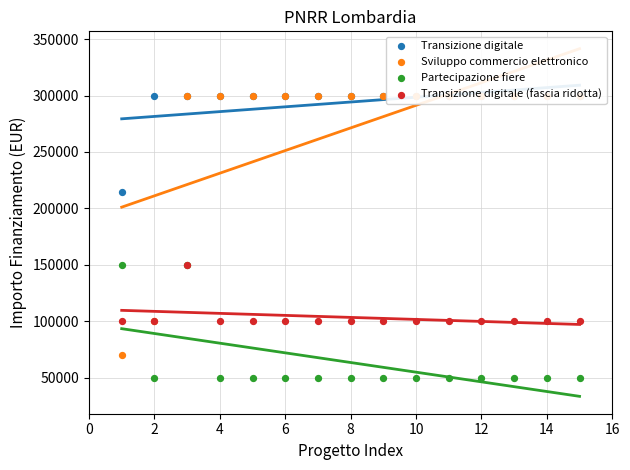

Which series reaches the minimum Y coordinate?

Partecipazione fiere